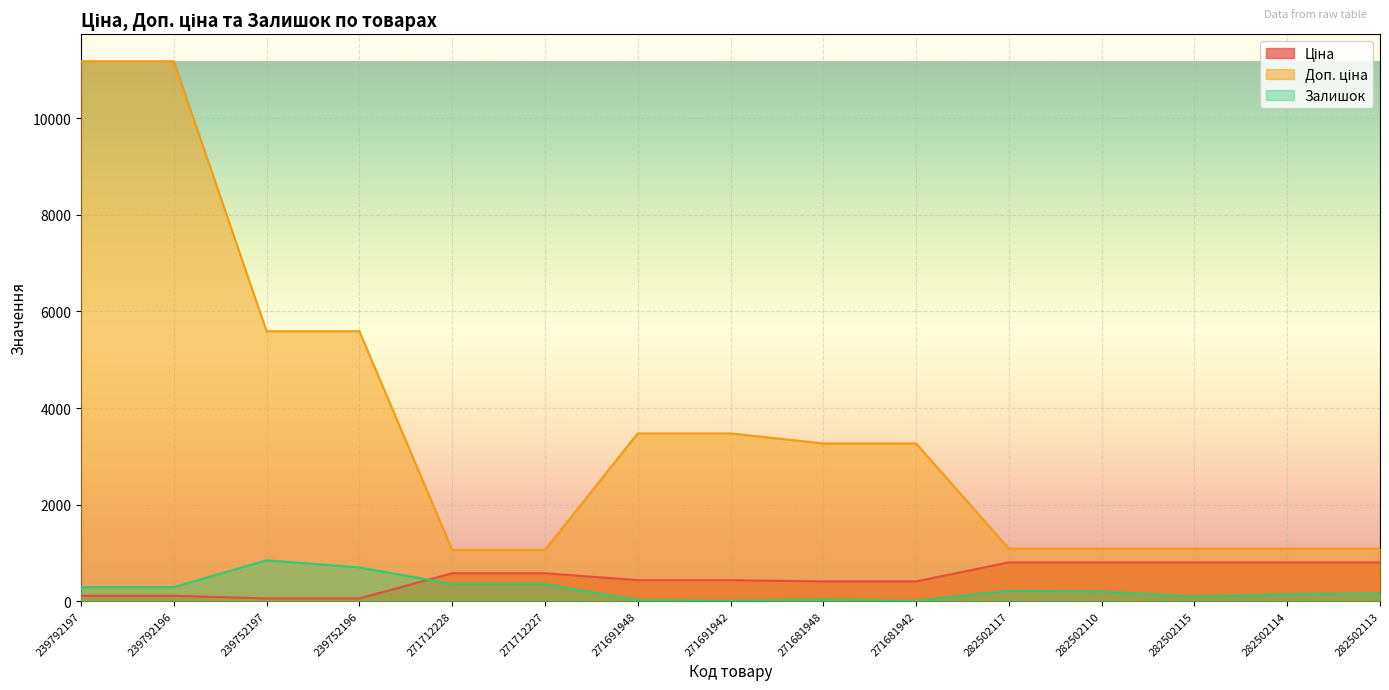

What is the sum of all Залишок values?

3718.0